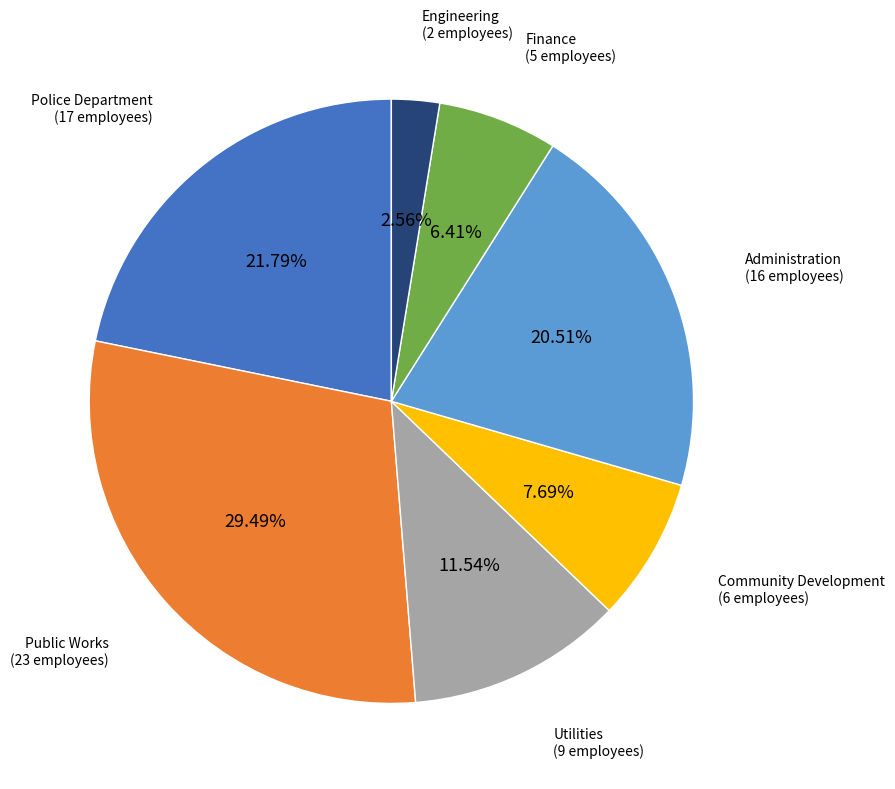

Is it true that Administration is 26% of the pie?

False